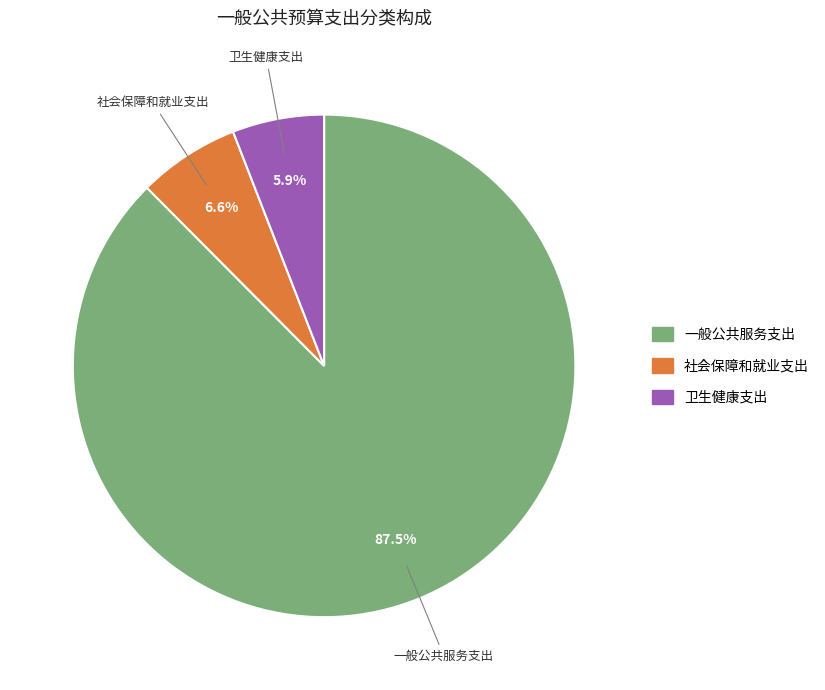

Which category has the biggest portion of the pie?

一般公共服务支出